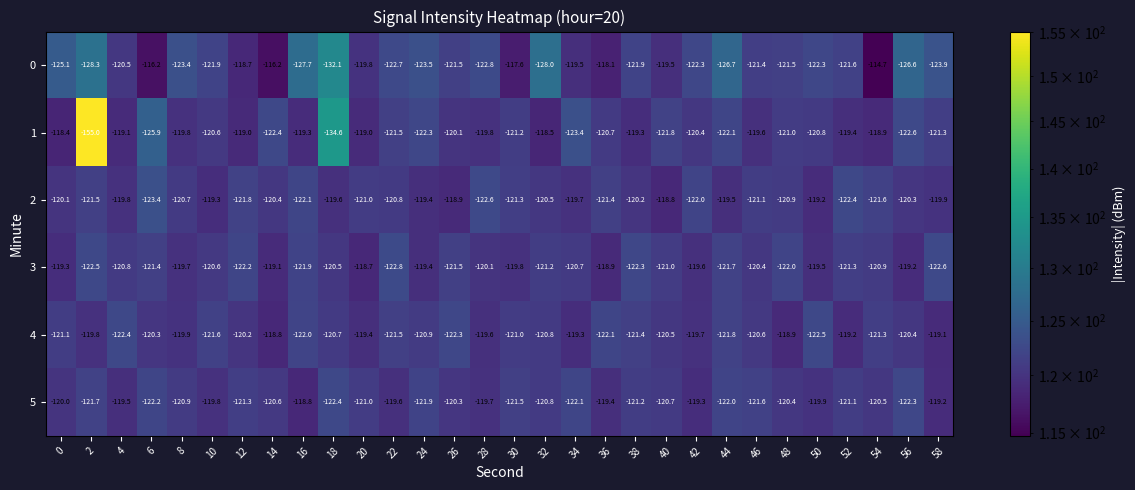

What is the smallest value displayed?

-155.0